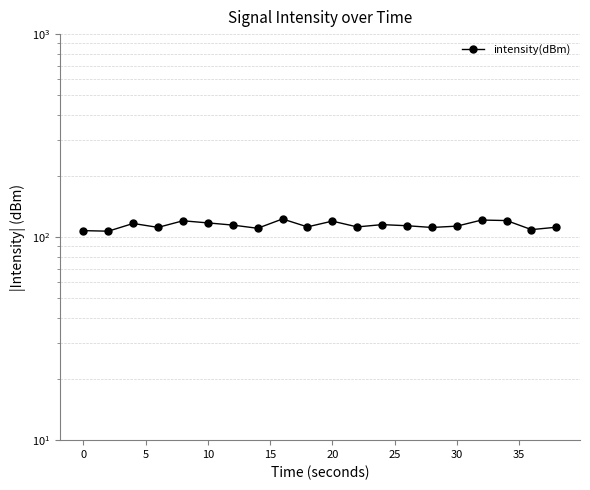

How many points are higher than both their immediate neighbors (excluding endpoints)?

6